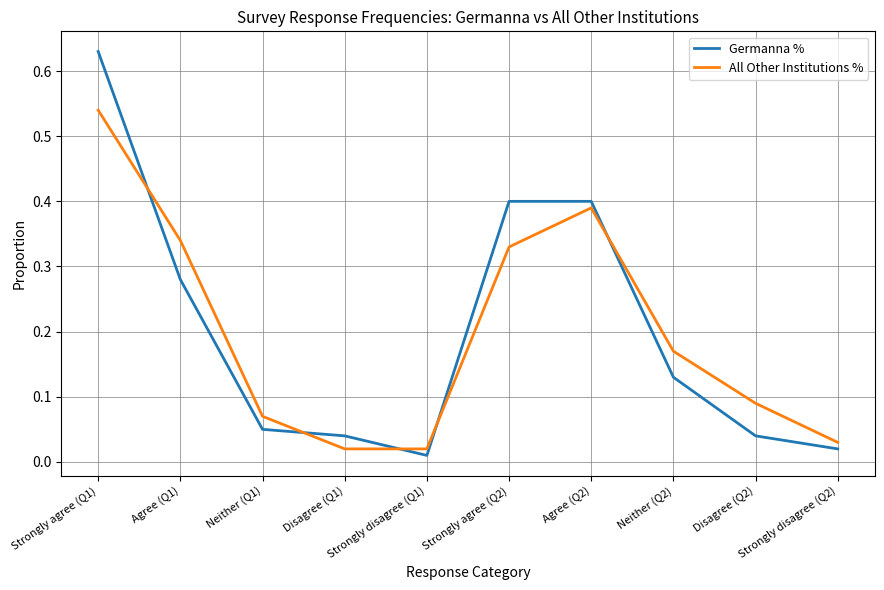

At which category is the sum across all series the highest?

Strongly agree (Q1)